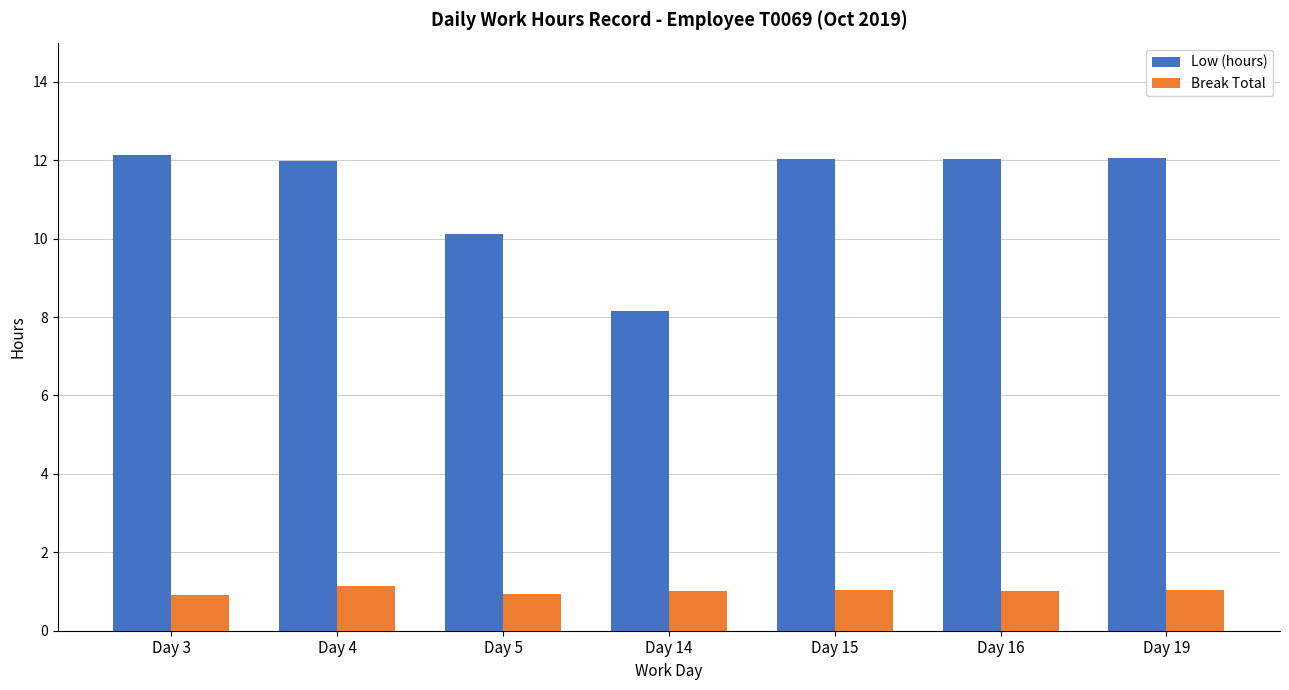

What is the difference between the second highest and minimum values in the Low (hours) series?

3.9